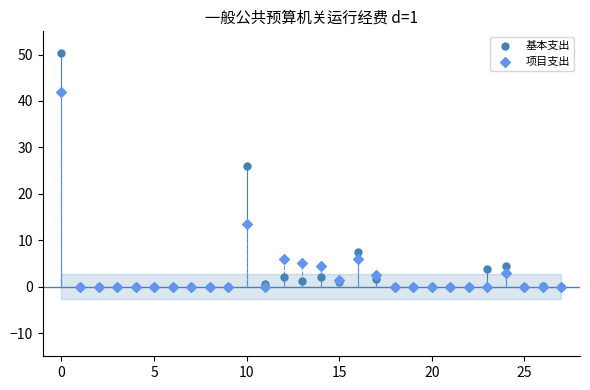

In the 项目支出 series, what Y value is closest to 21?

13.5